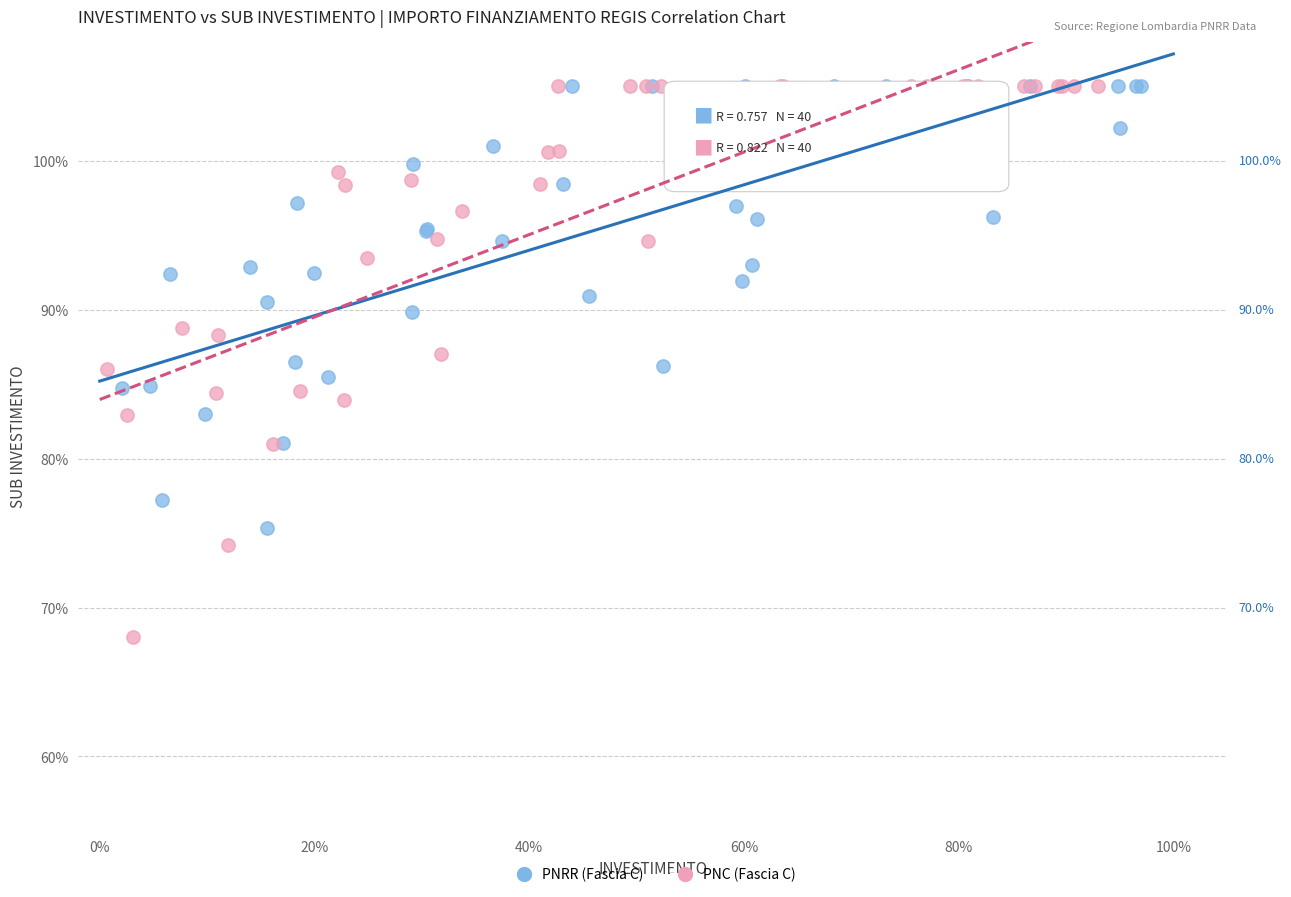

What are all the series names shown in the legend?

PNRR (Fascia C), PNC (Fascia C)